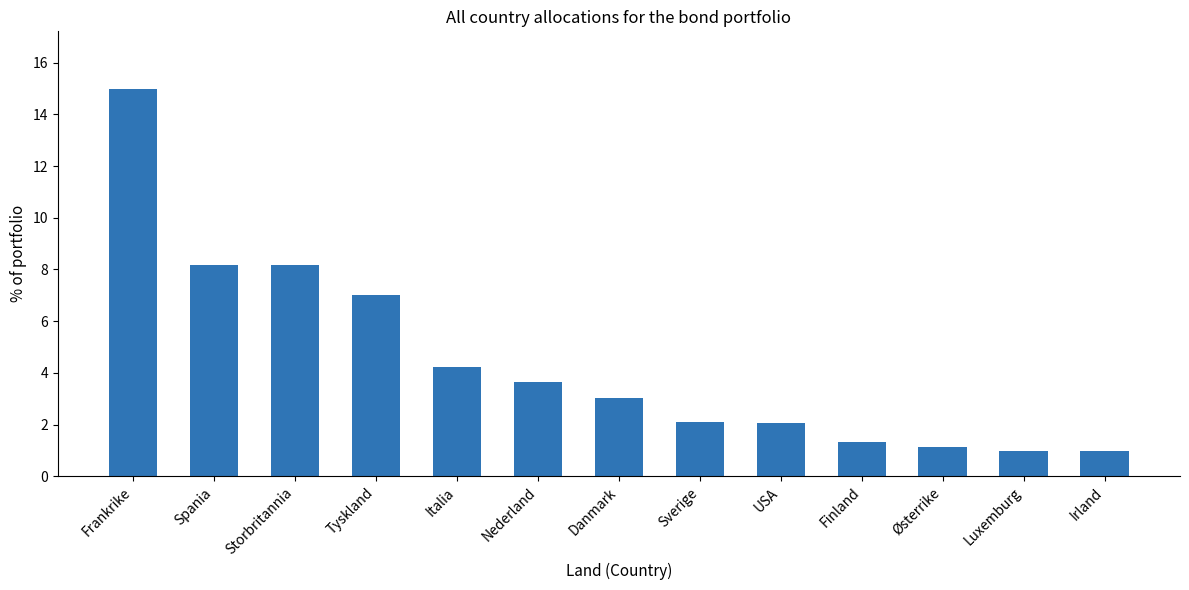

Which has a higher value, Frankrike or Tyskland?

Frankrike